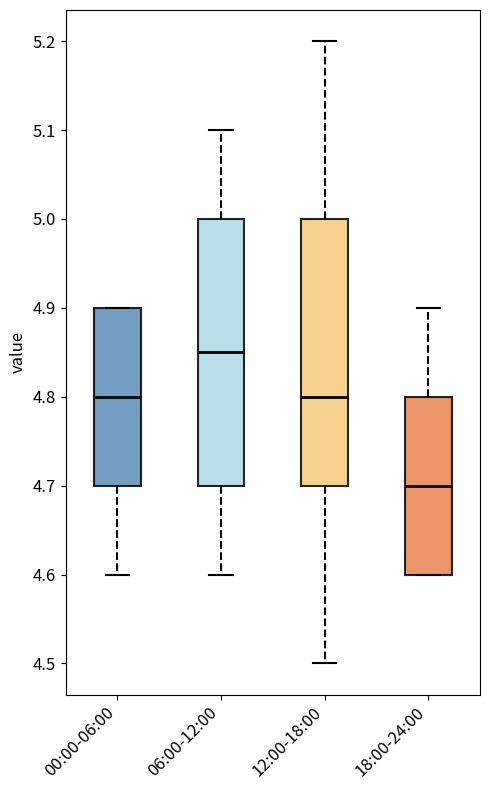

Which box has the lowest median line?

18:00-24:00